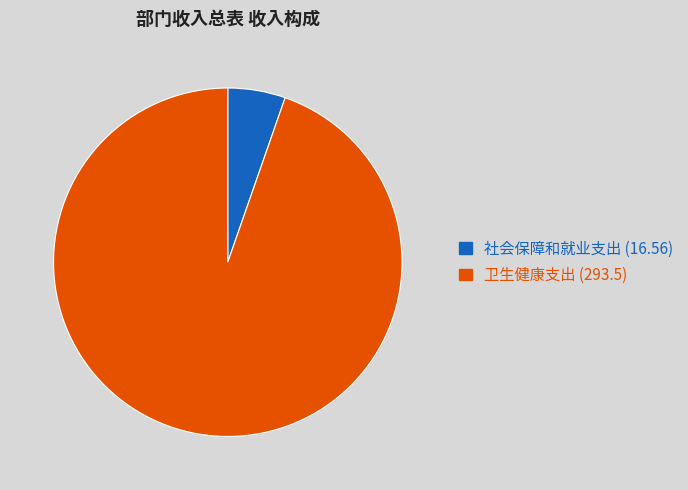

The 社会保障和就业支出 (16.56) slice represents 1% of the pie. True or false?

False